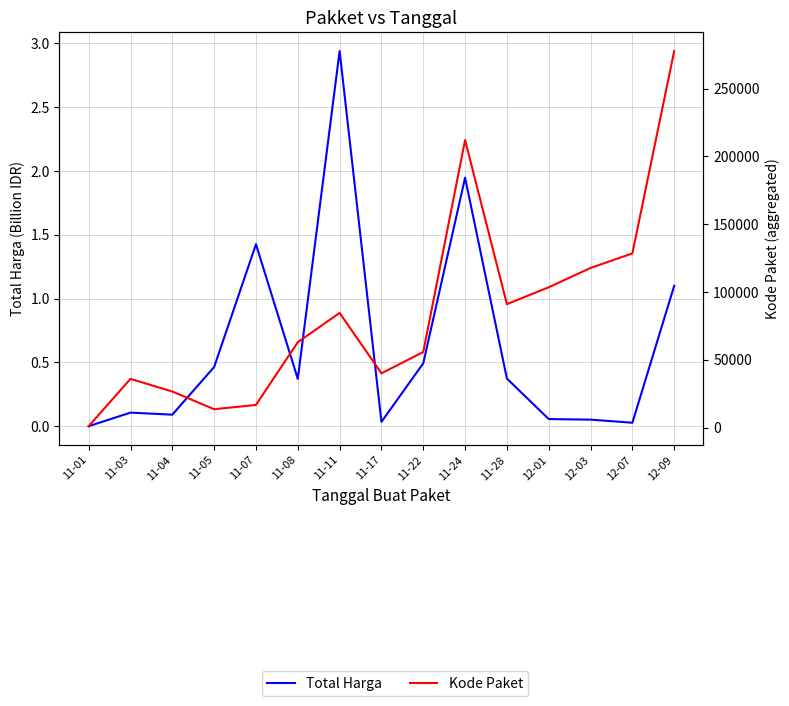

What is the total value across all series at 11-28?

91101.4